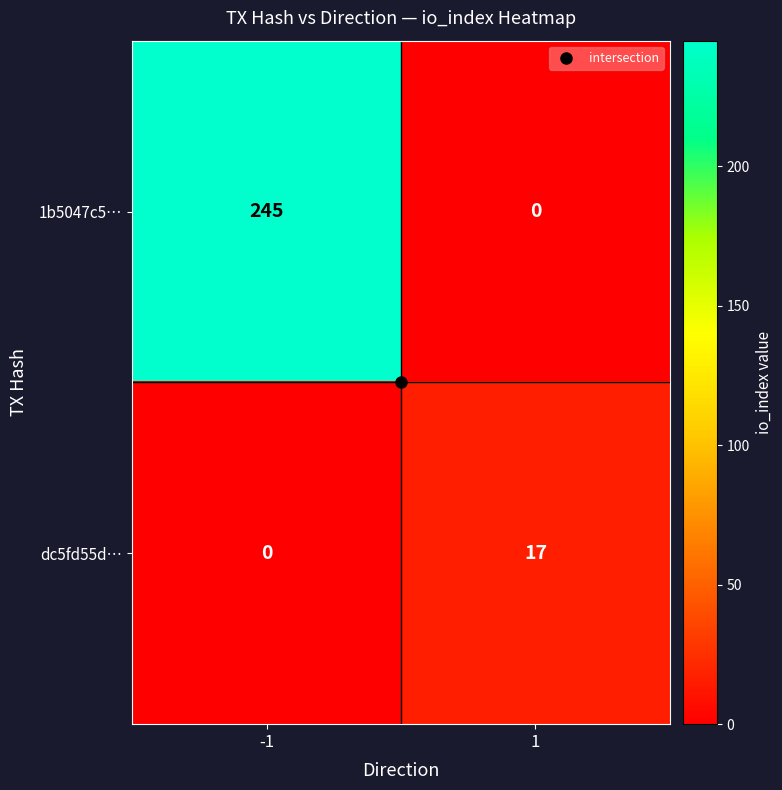

The 1b5047c5… series shows 423 at -1. True or false?

False